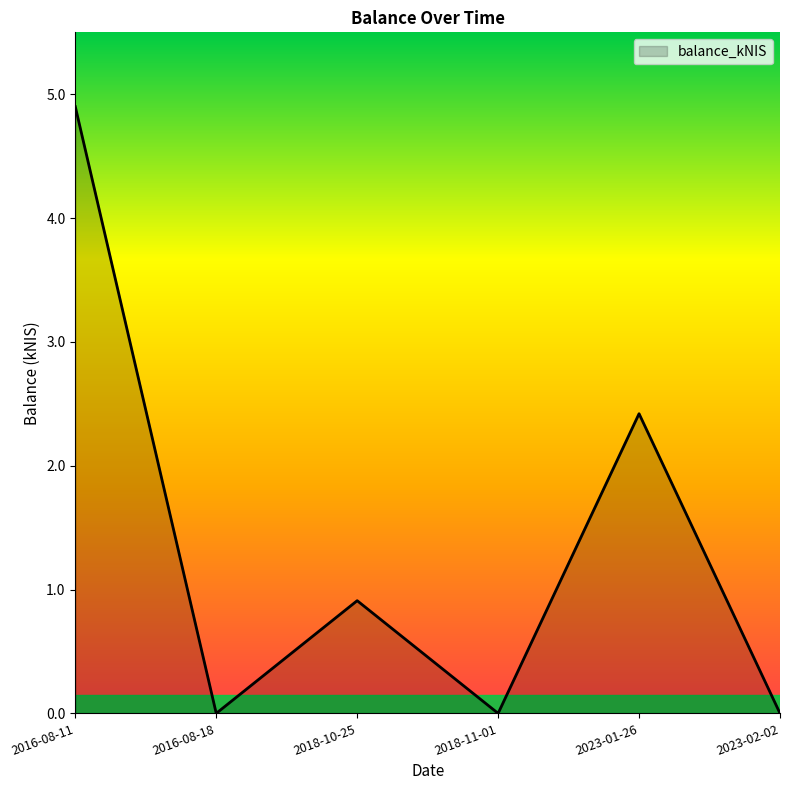

Reading left to right, list all the values displayed in this chart.

4.9	0.0	0.9	0.0	2.4	0.0